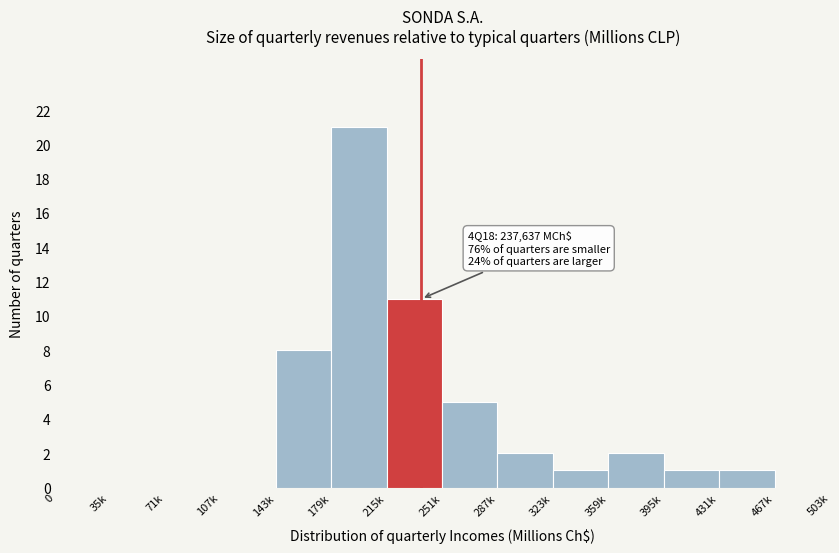

Reading left to right, extract all data points from this chart.

0=0	35k=0	71k=0	107k=0	143k=8	179k=21	215k=11	251k=5	287k=2	323k=1	359k=2	395k=1	431k=1	467k=0